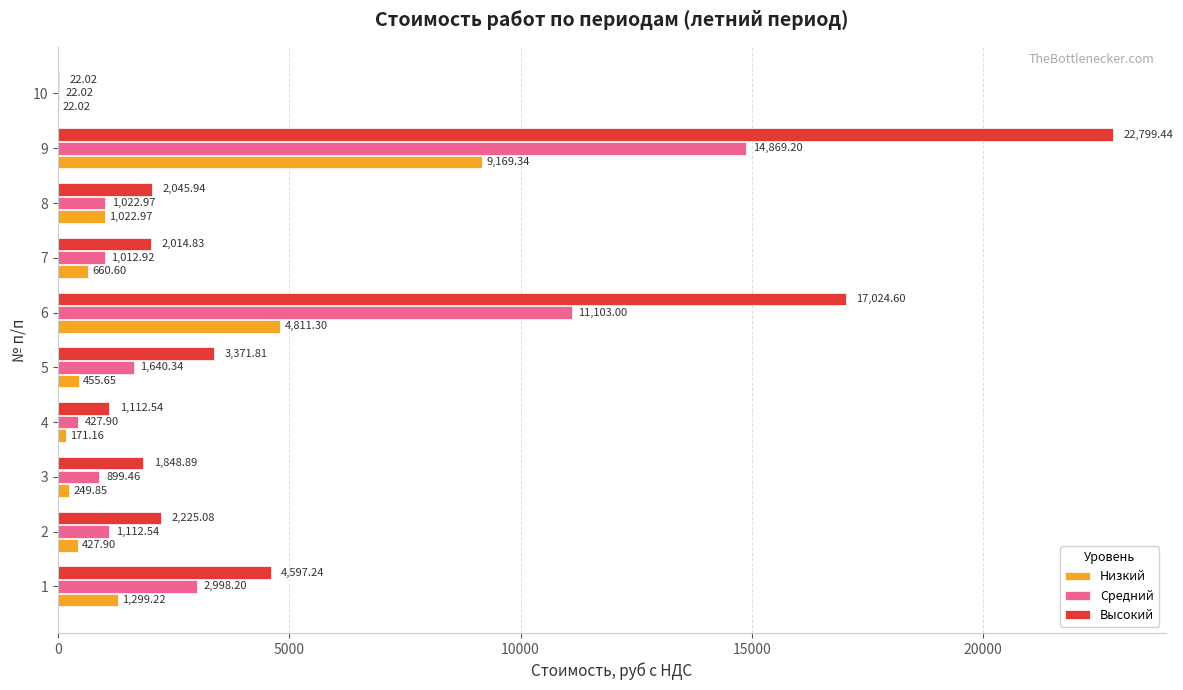

What is the sum of the Высокий values at 1 and 7?

6612.1